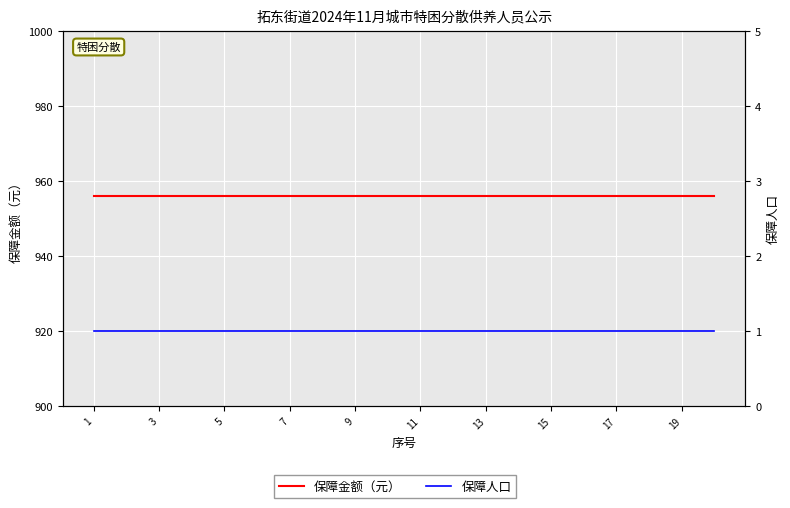

Reading left to right, extract all data points from this chart.

保障金额（元）: 956	956	956	956	956	956	956	956	956	956	956	956	956	956	956	956	956	956	956	956
保障人口: 1	1	1	1	1	1	1	1	1	1	1	1	1	1	1	1	1	1	1	1